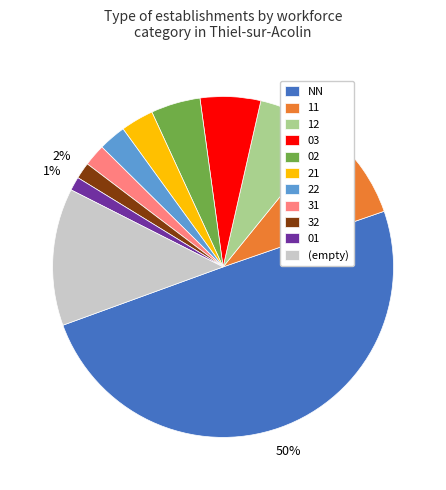

Between 03 and (empty), which is larger?

(empty)